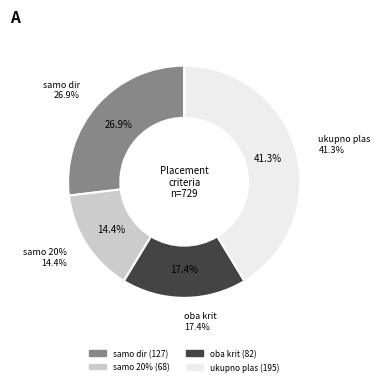

Is it true that oba krit is 10% of the pie?

False